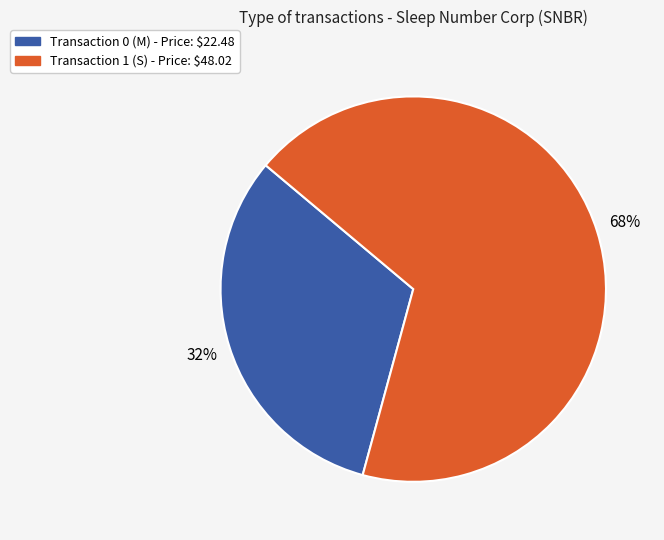

To the nearest percent, what is the average slice percentage?

50%